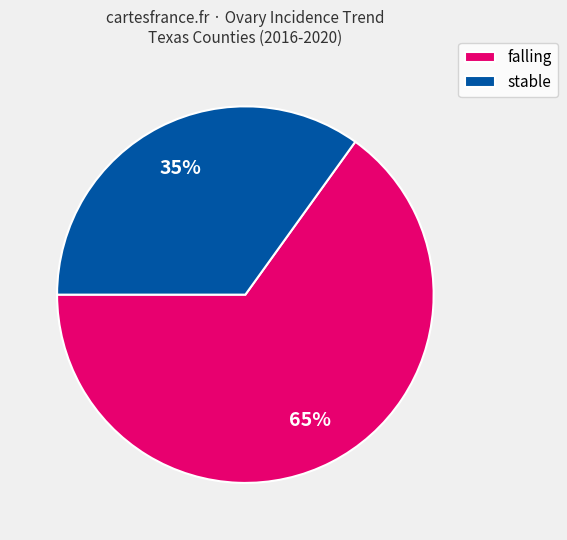

To the nearest percent, what is the difference between the largest and smallest slice percentages?

30%